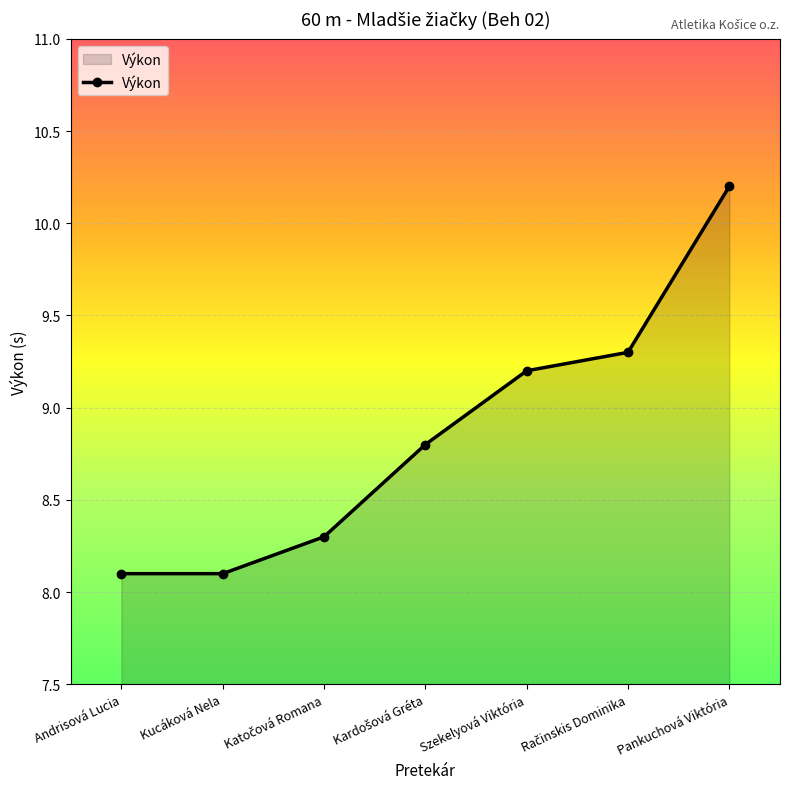

Reading right to left, transcribe all the data shown in this chart.

10.2	9.3	9.2	8.8	8.3	8.1	8.1